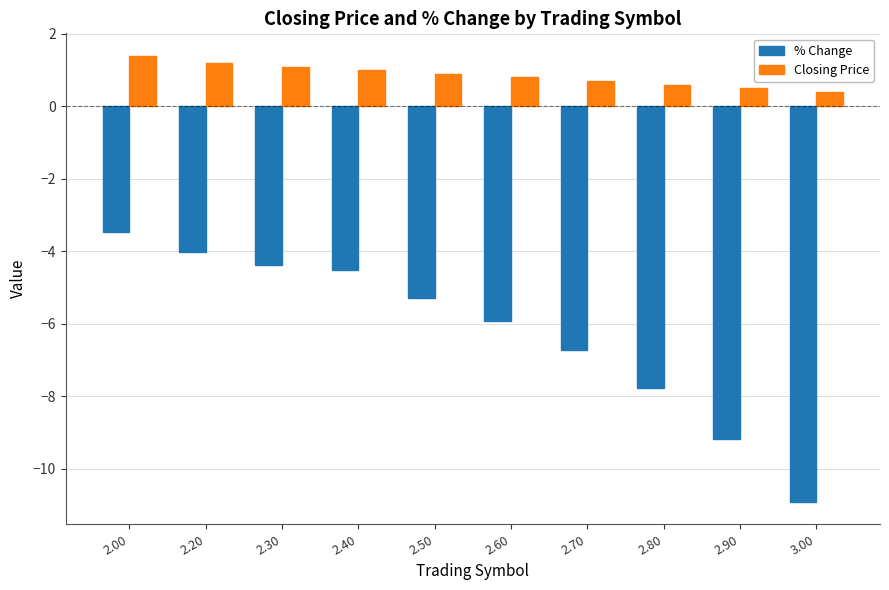

Does the chart contain stacked bars?

No